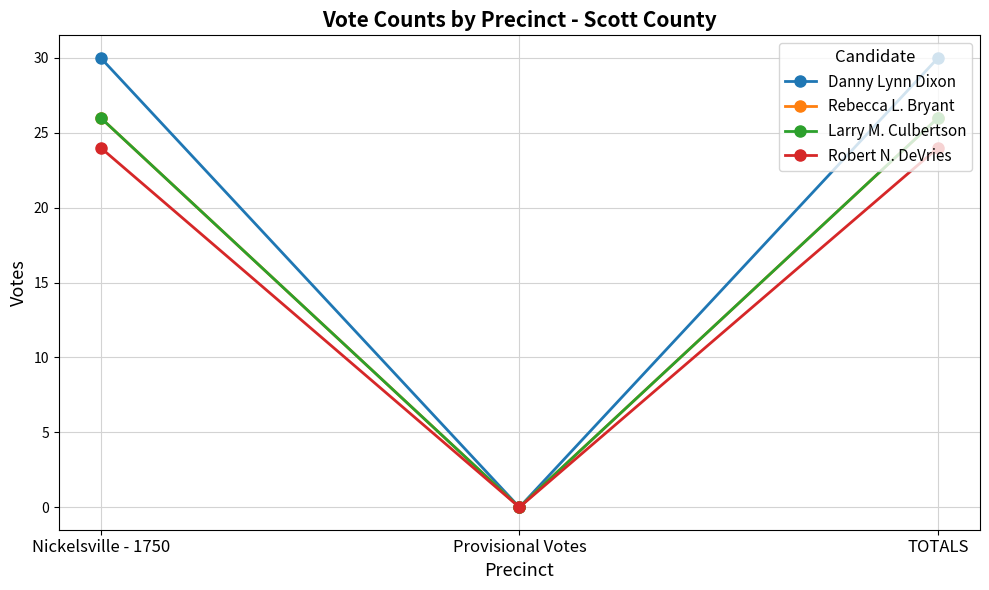

Where is Rebecca L. Bryant nearest to the value 13?

Nickelsville - 1750